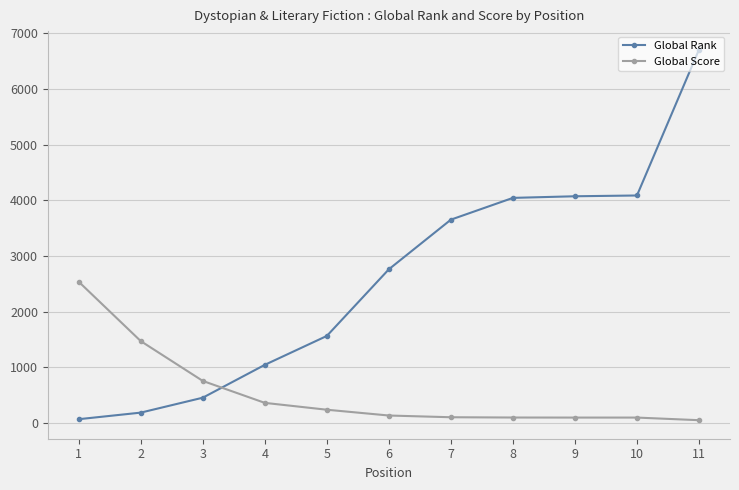

Between 1 and 9, which series saw the biggest shift?

Global Rank